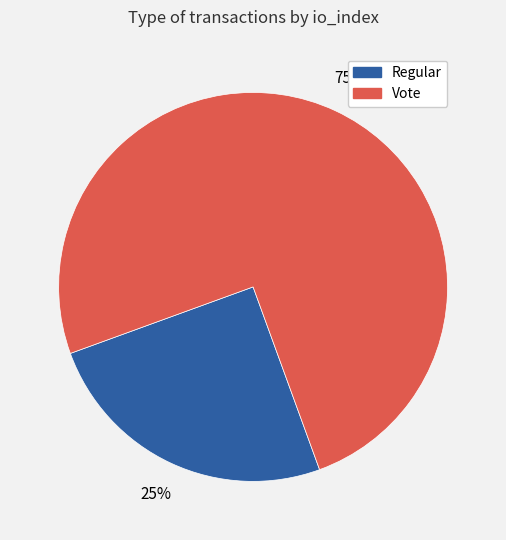

Rank the categories by value from lowest to highest.

Regular, Vote